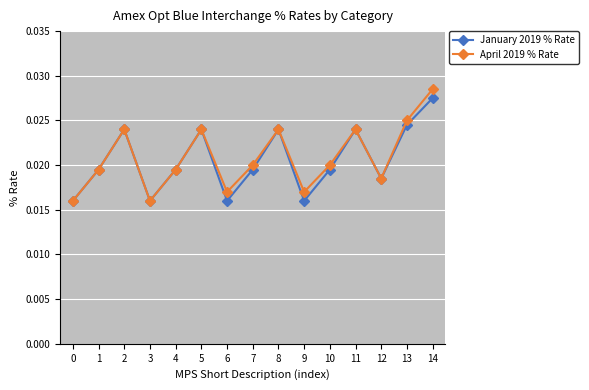

Is the value of April 2019 % Rate at 2 greater than the value of January 2019 % Rate at 4?

Yes